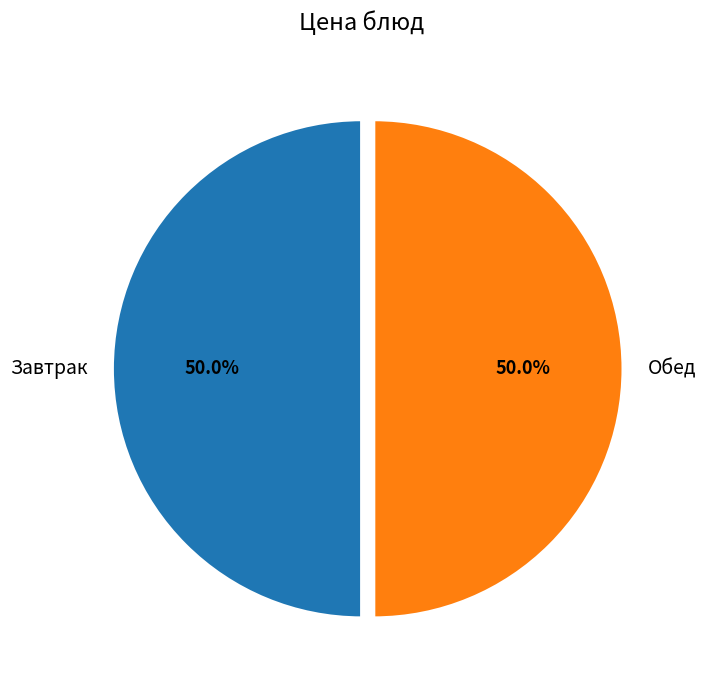

Count the number of slices in the pie.

2